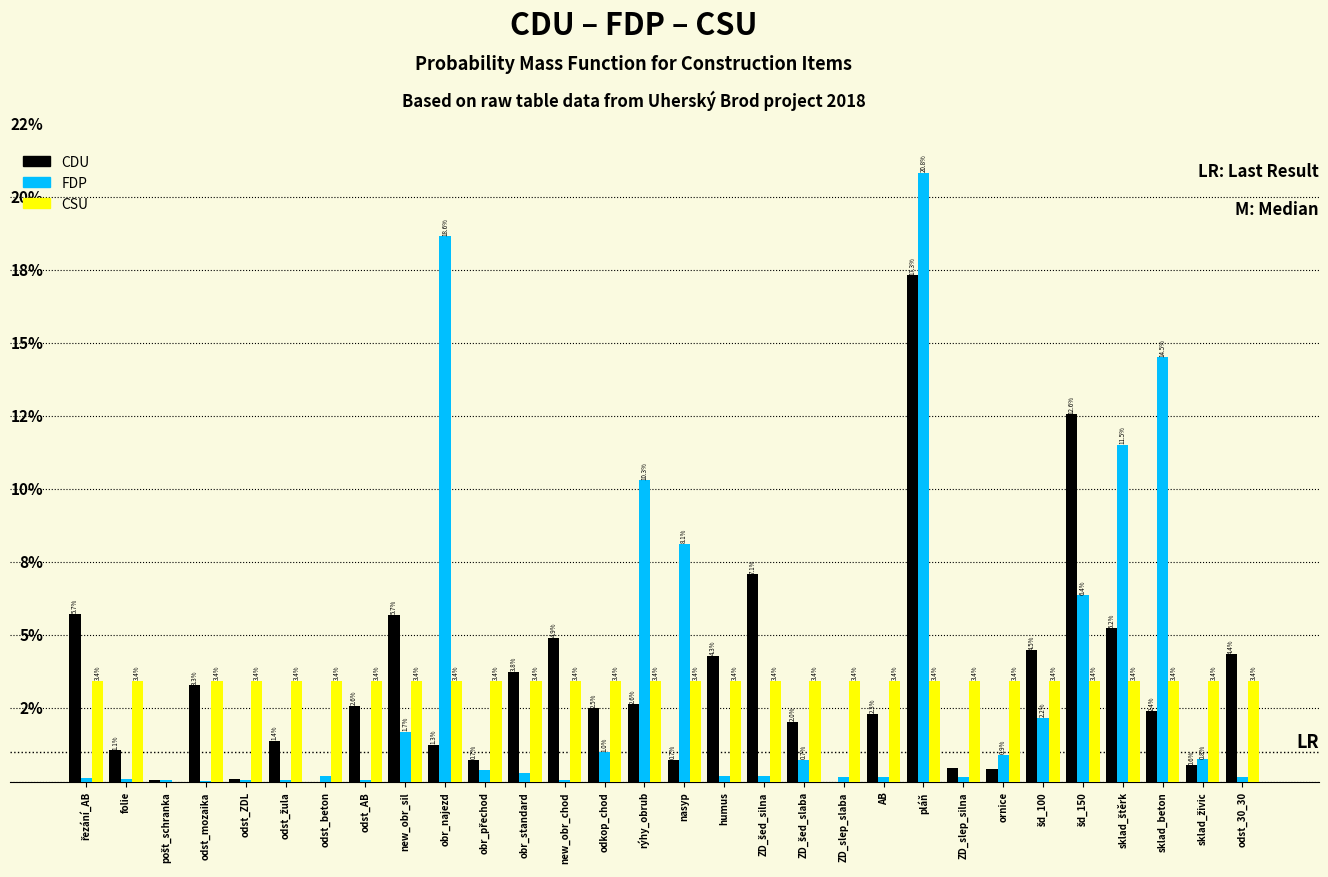

Is the value of FDP at new_obr_sil greater than the value of CSU at pláň?

No